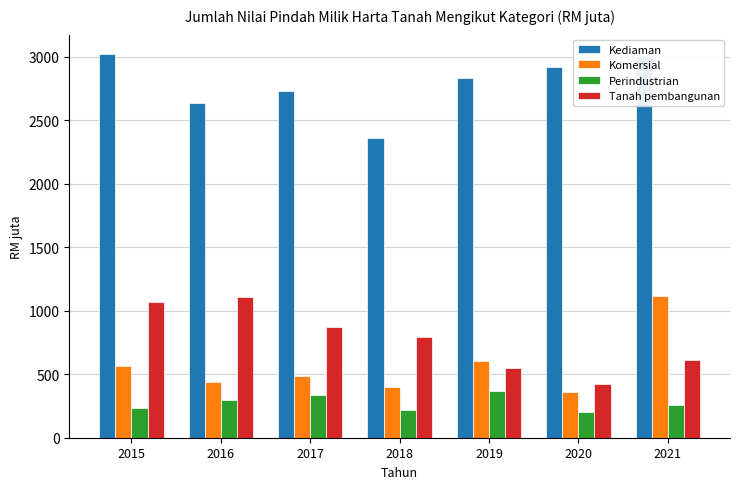

Rank the categories by Komersial value from lowest to highest.

2020, 2018, 2016, 2017, 2015, 2019, 2021